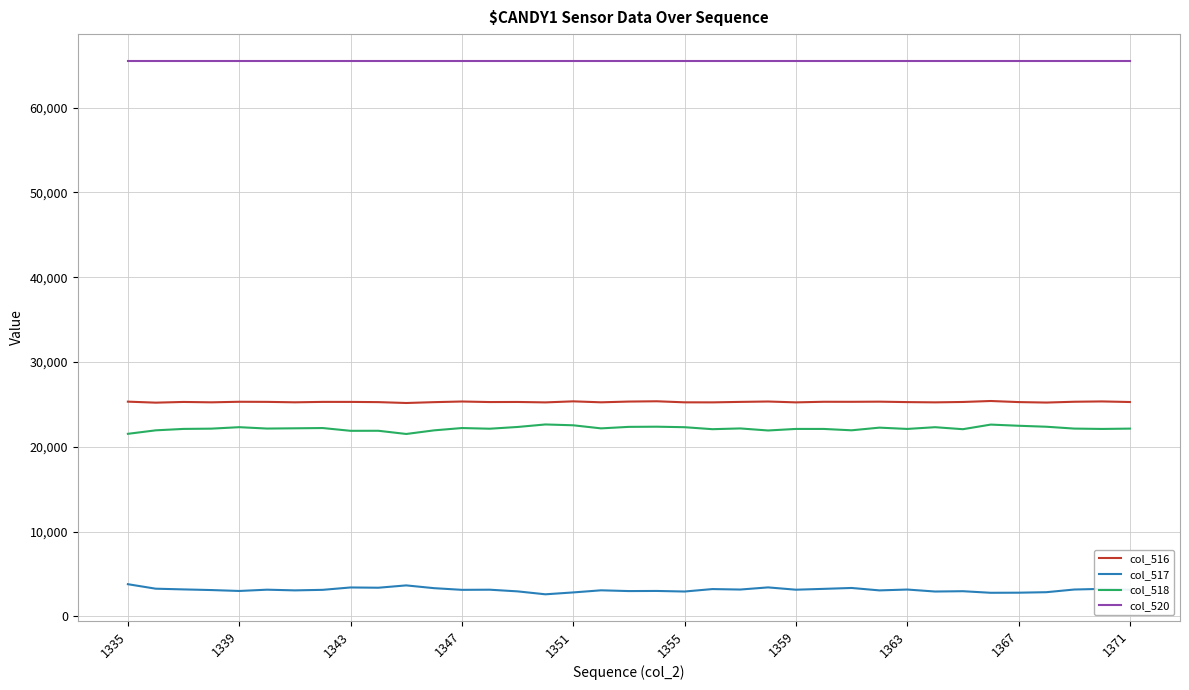

True or false: col_520 and col_516 cross at least once.

False